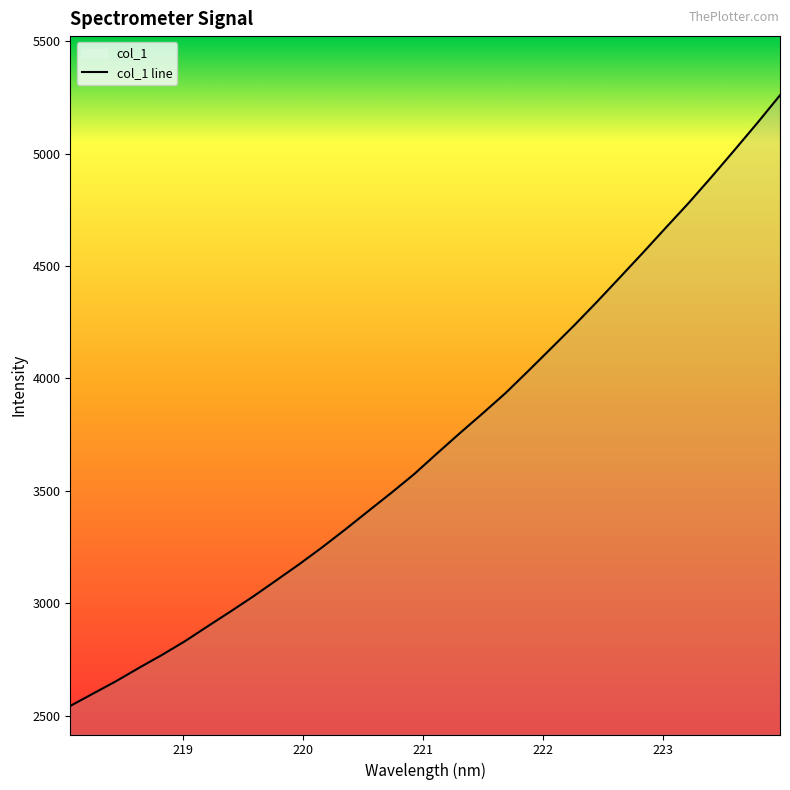

What is the sum of the values at 222.6447 and 219.0156?

7280.4